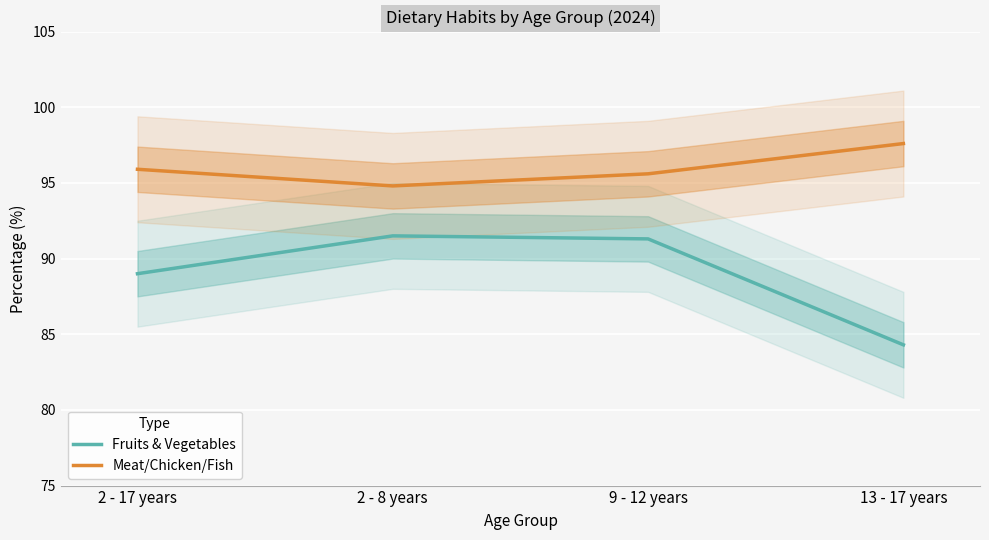

How many distinct data groups are displayed?

2